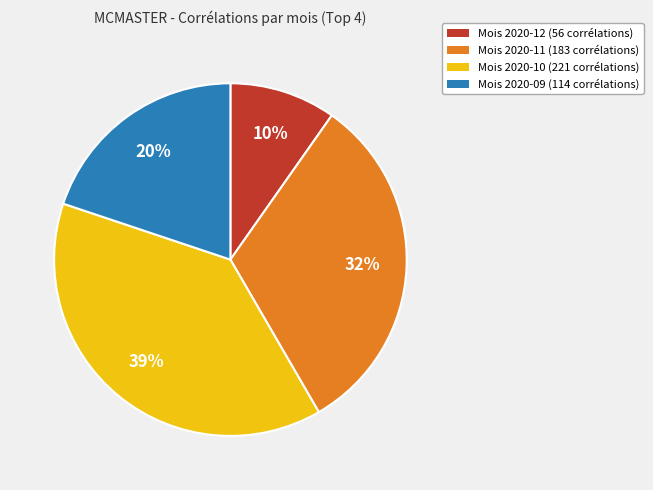

To the nearest percent, what is the average slice percentage?

25%